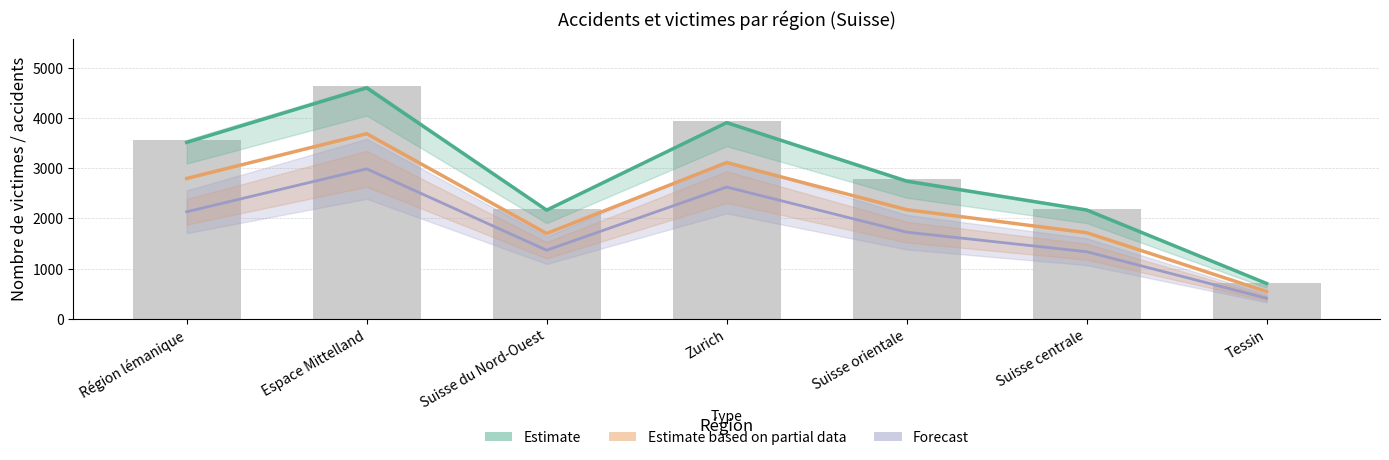

What is the total value across all series at Suisse du Nord-Ouest?

7411